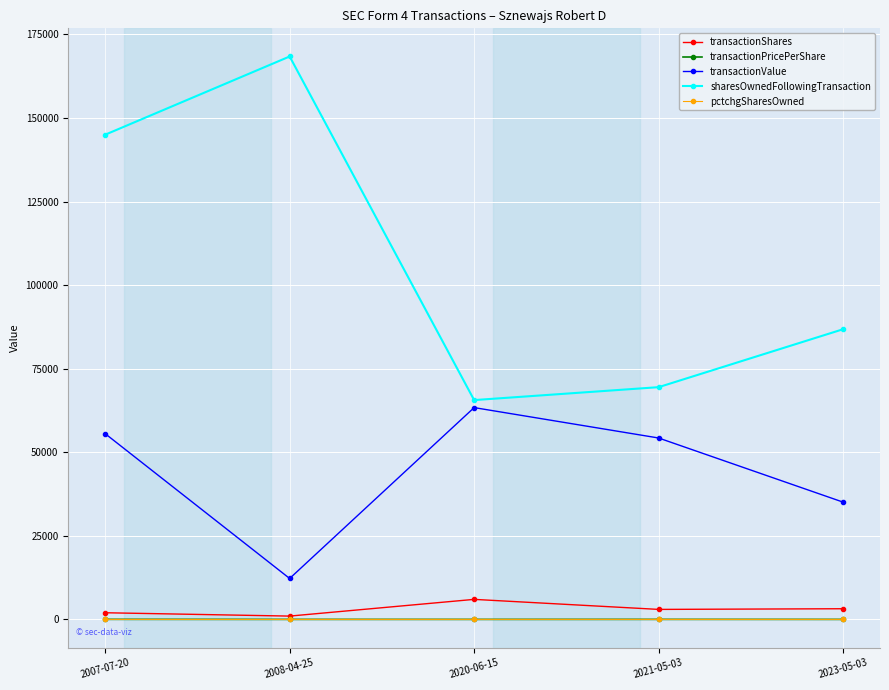

What is the label of the 1st point from the left?

2007-07-20